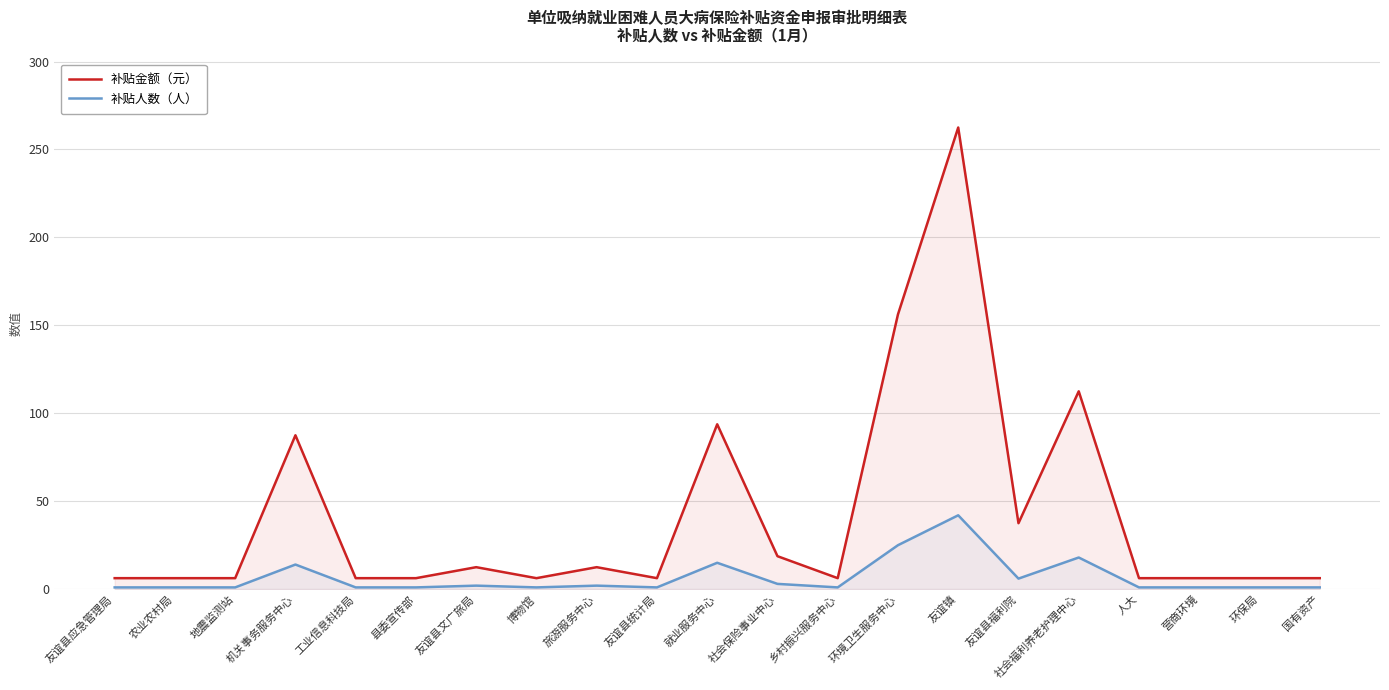

Reading right to left, what are all the values shown in this chart?

补贴金额（元）: 国有资产=6.2	环保局=6.2	营商环境=6.2	人大=6.2	社会福利养老护理中心=112.5	友谊县福利院=37.5	友谊镇=262.5	环境卫生服务中心=156.2	乡村振兴服务中心=6.2	社会保险事业中心=18.8	就业服务中心=93.8	友谊县统计局=6.2	旅游服务中心=12.5	博物馆=6.2	友谊县文广旅局=12.5	县委宣传部=6.2	工业信息科技局=6.2	机关事务服务中心=87.5	地震监测站=6.2	农业农村局=6.2	友谊县应急管理局=6.2
补贴人数（人）: 国有资产=1.0	环保局=1.0	营商环境=1.0	人大=1.0	社会福利养老护理中心=18.0	友谊县福利院=6.0	友谊镇=42.0	环境卫生服务中心=25.0	乡村振兴服务中心=1.0	社会保险事业中心=3.0	就业服务中心=15.0	友谊县统计局=1.0	旅游服务中心=2.0	博物馆=1.0	友谊县文广旅局=2.0	县委宣传部=1.0	工业信息科技局=1.0	机关事务服务中心=14.0	地震监测站=1.0	农业农村局=1.0	友谊县应急管理局=1.0